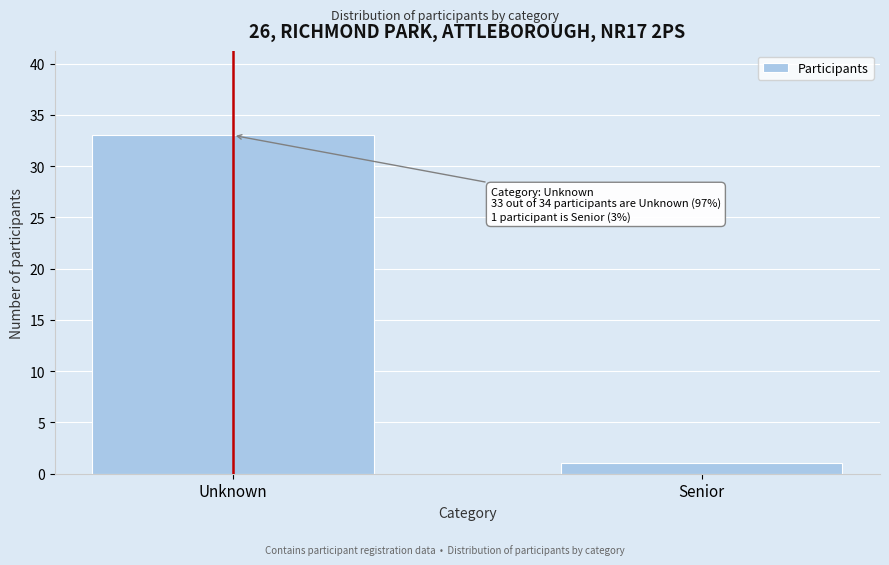

Reading right to left, extract all data points from this chart.

Senior=1	Unknown=33